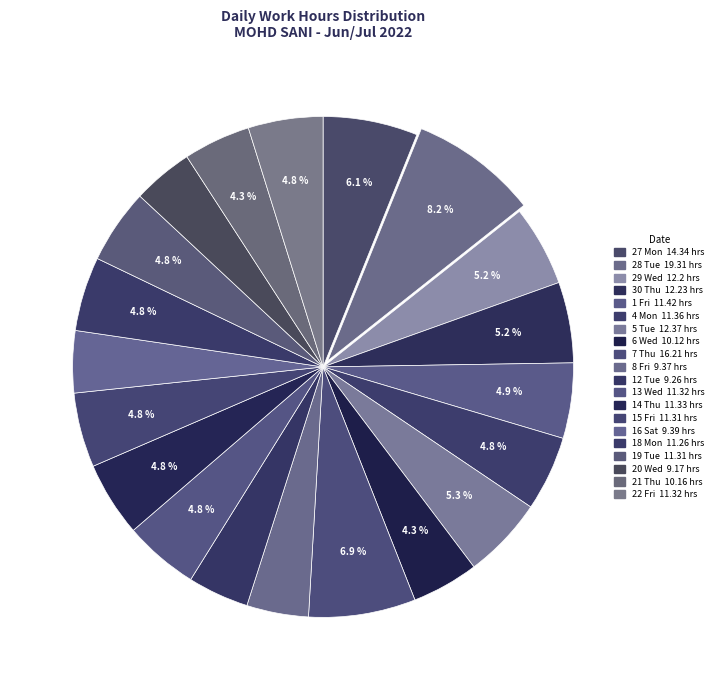

What percentage is the 18 Mon slice, to the nearest percent?

5%